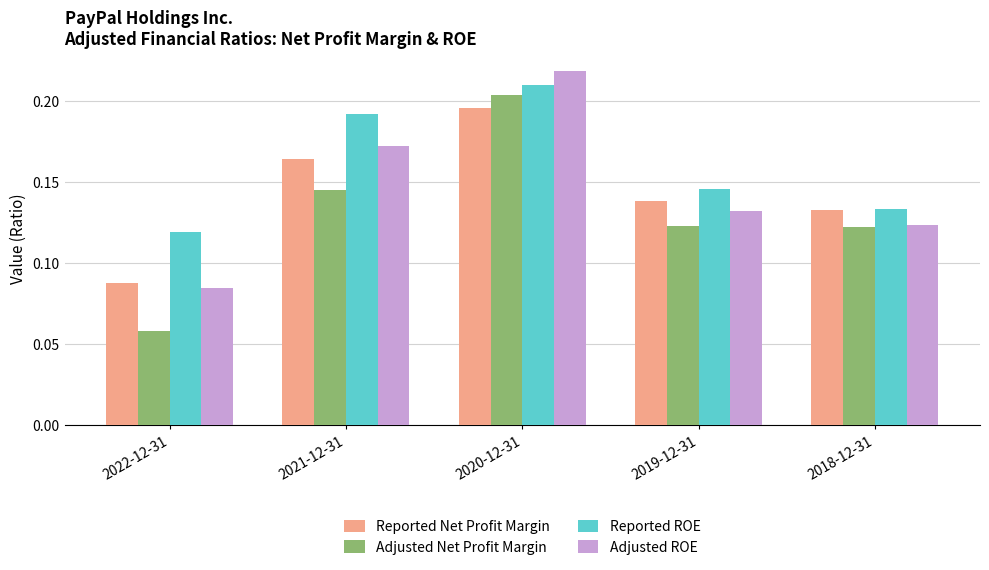

What position from the right is 2018-12-31?

1